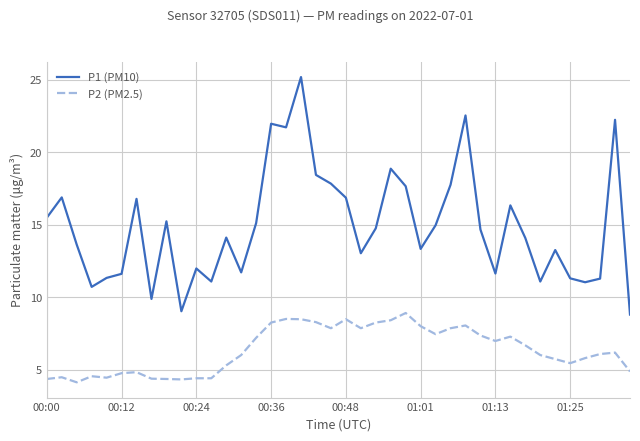

True or false: P2 (PM2.5) and P1 (PM10) cross at least once.

False